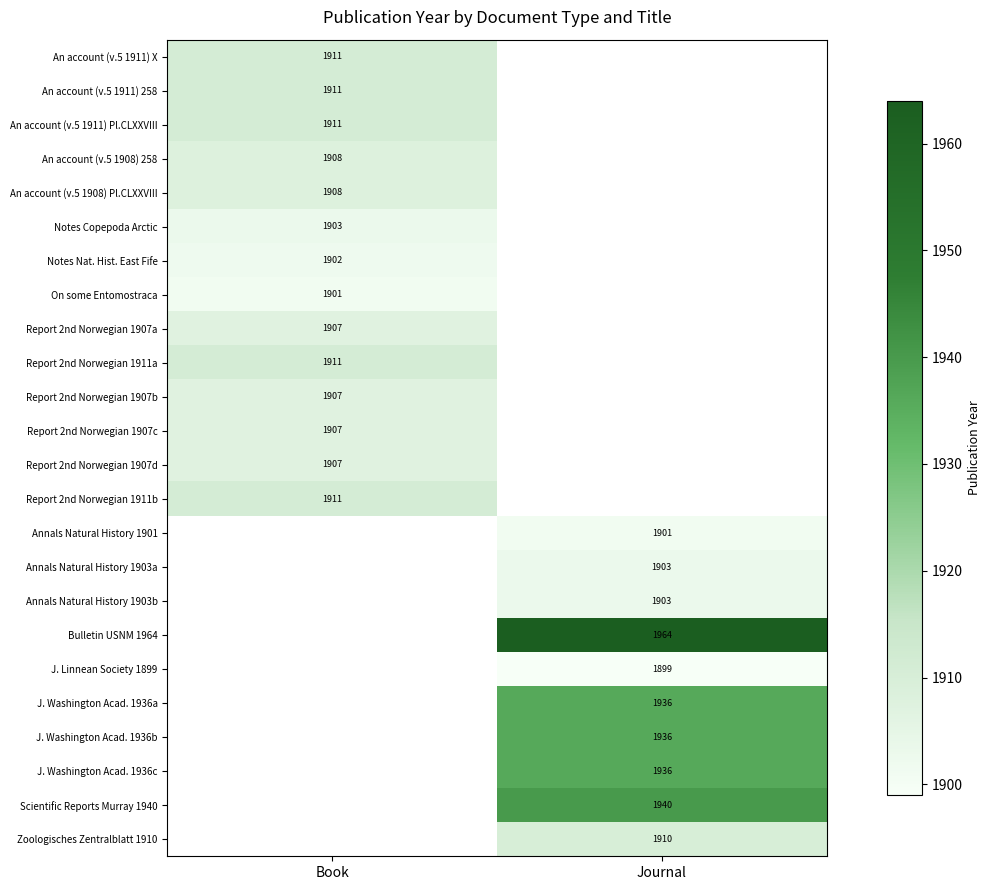

True or false: An account (v.5 1911) Pl.CLXXVIII has a value of 2821 at Book.

False